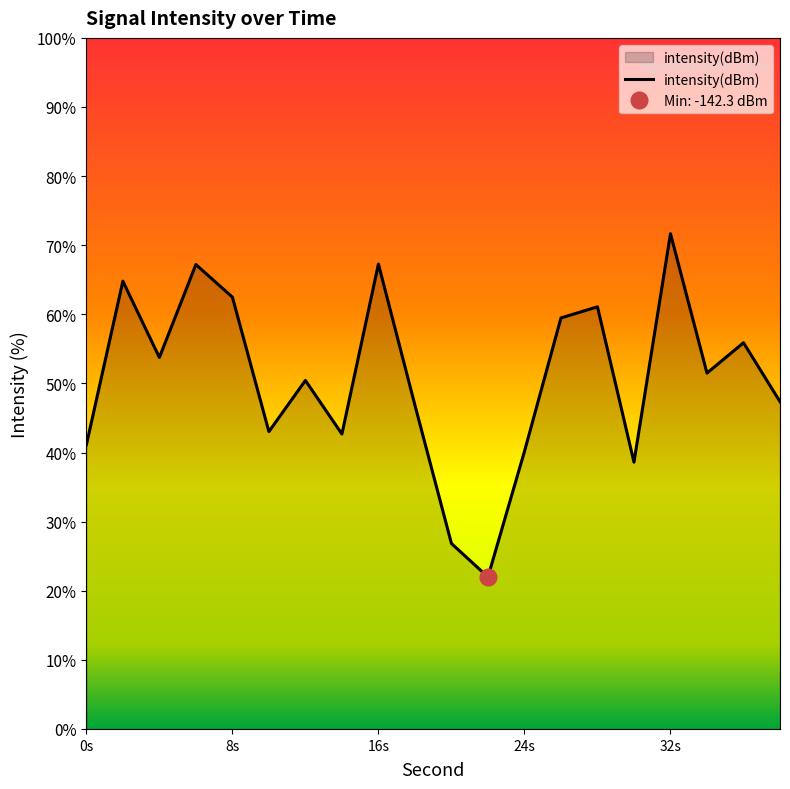

Reading left to right, what are all the values shown in this chart?

41.1	64.8	53.8	67.2	62.5	43.0	50.4	42.7	67.3	46.9	26.8	22.0	40.2	59.5	61.1	38.6	71.7	51.5	55.9	47.4